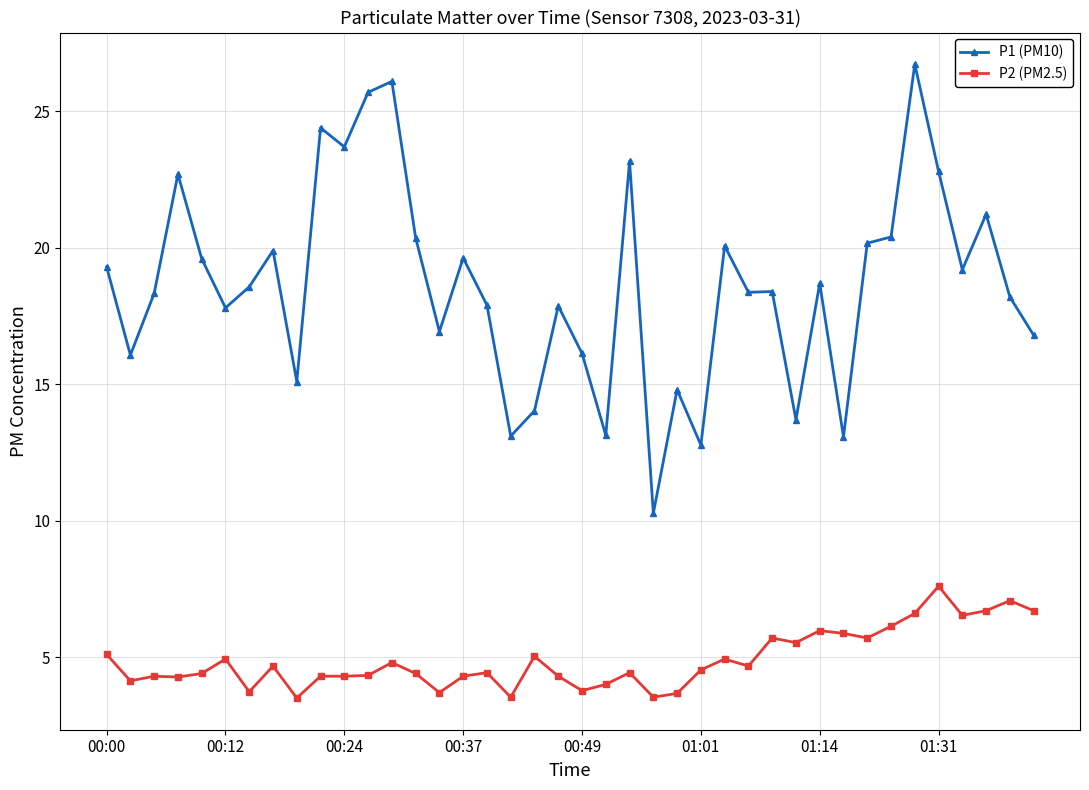

Which series has the largest total across all categories?

P1 (PM10)